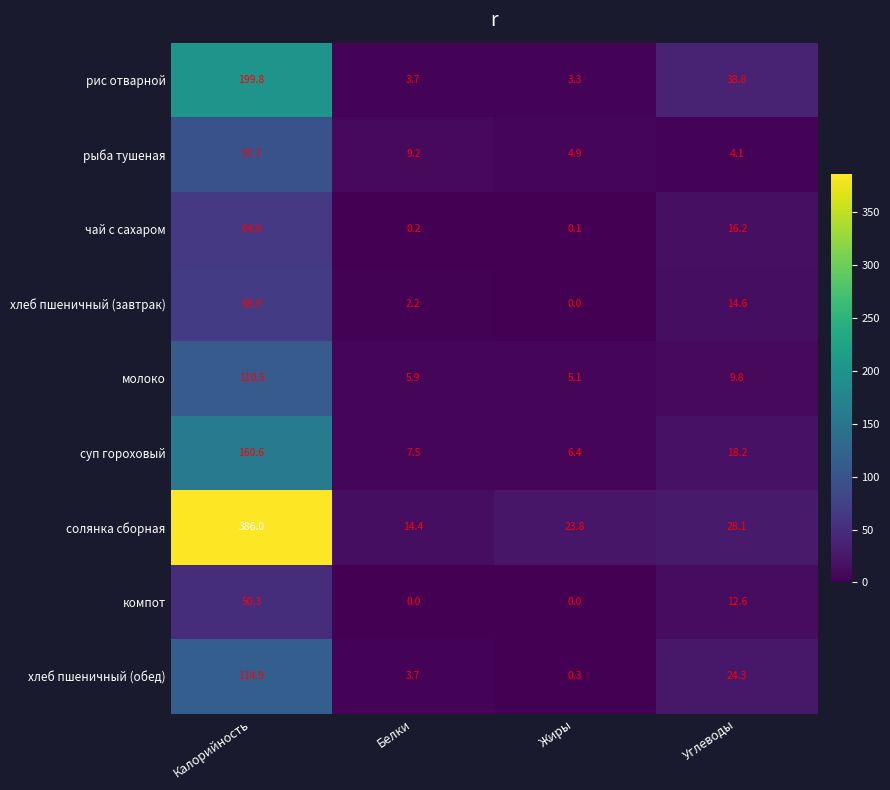

Which series has the largest total across all categories?

солянка сборная